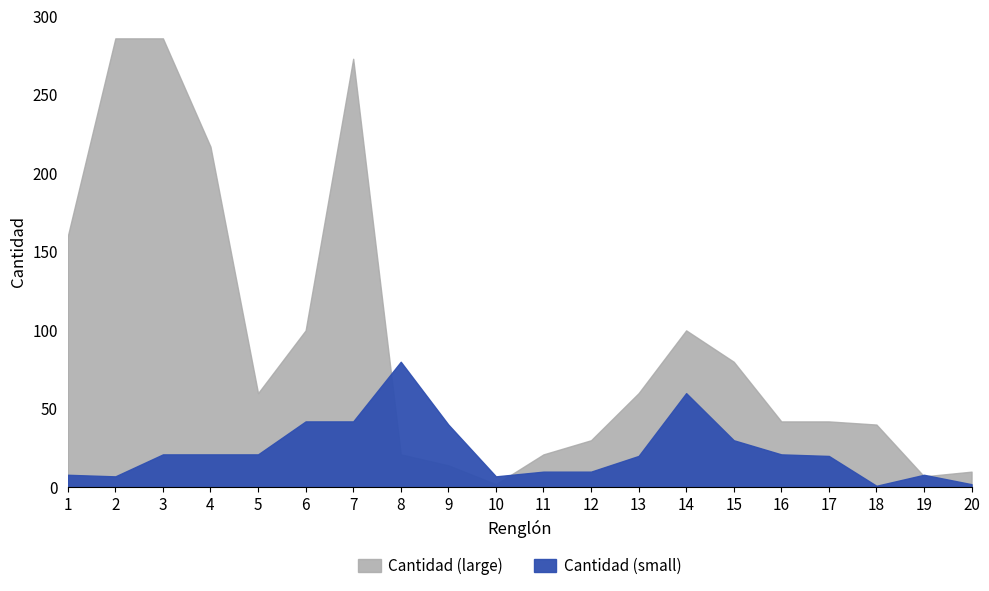

Where do Cantidad (small) and Cantidad (large) first cross each other?

7 and 8